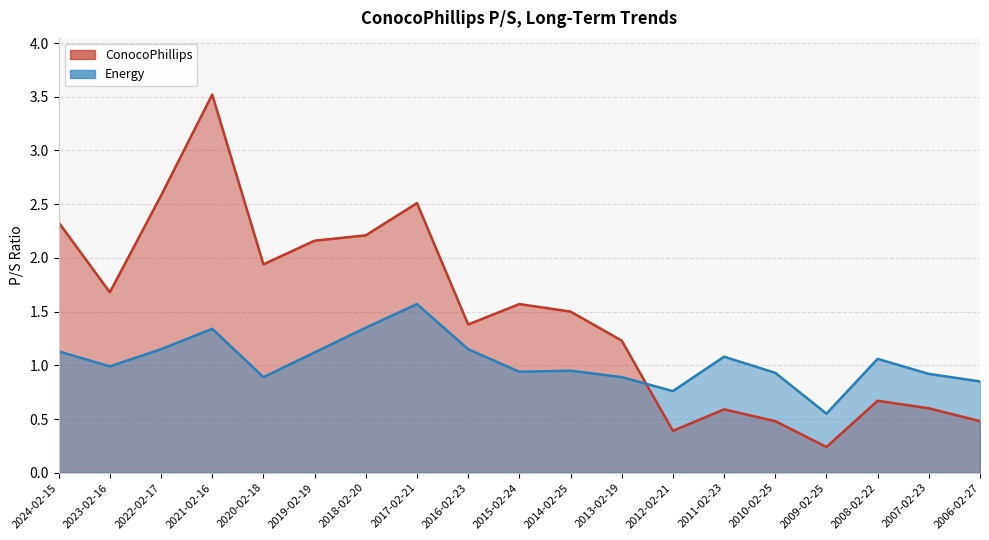

List the labels in order of Energy value, largest first.

2017-02-21, 2018-02-20, 2021-02-16, 2022-02-17, 2016-02-23, 2024-02-15, 2019-02-19, 2011-02-23, 2008-02-22, 2023-02-16, 2014-02-25, 2015-02-24, 2010-02-25, 2007-02-23, 2020-02-18, 2013-02-19, 2006-02-27, 2012-02-21, 2009-02-25